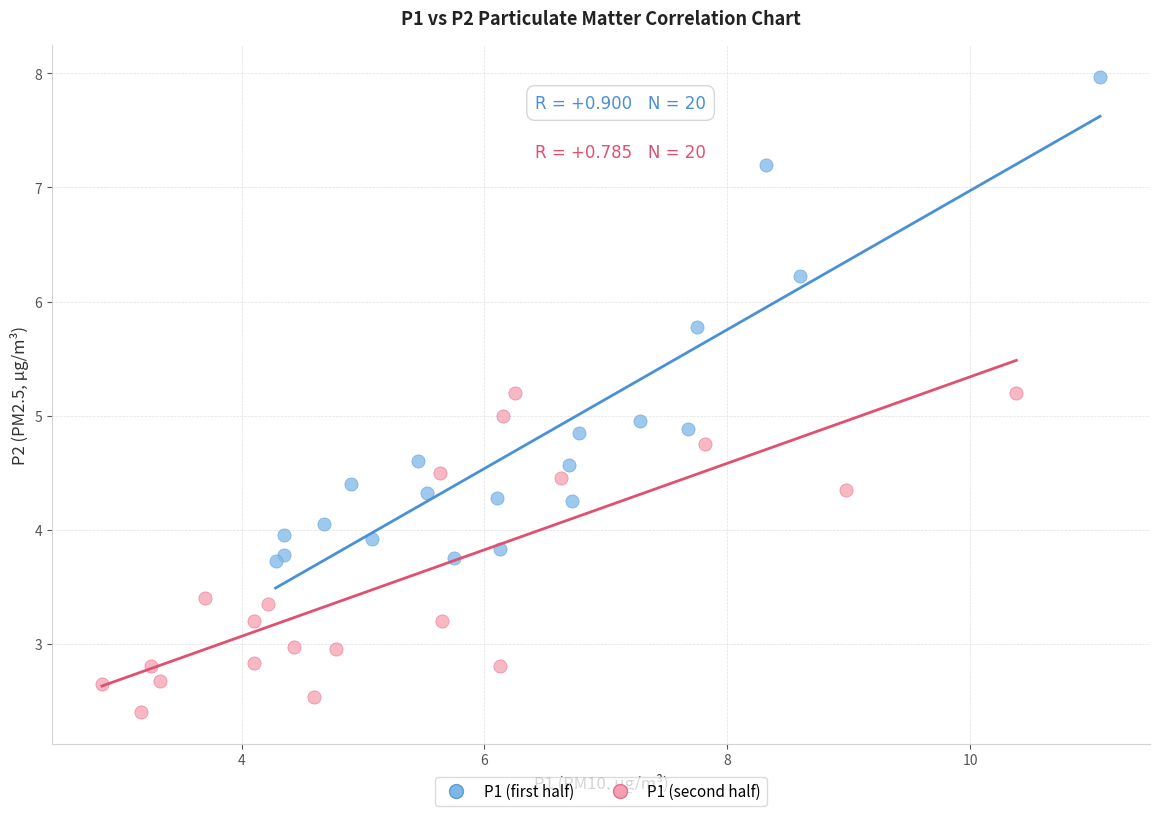

Which series reaches the maximum Y coordinate?

P1 (first half)